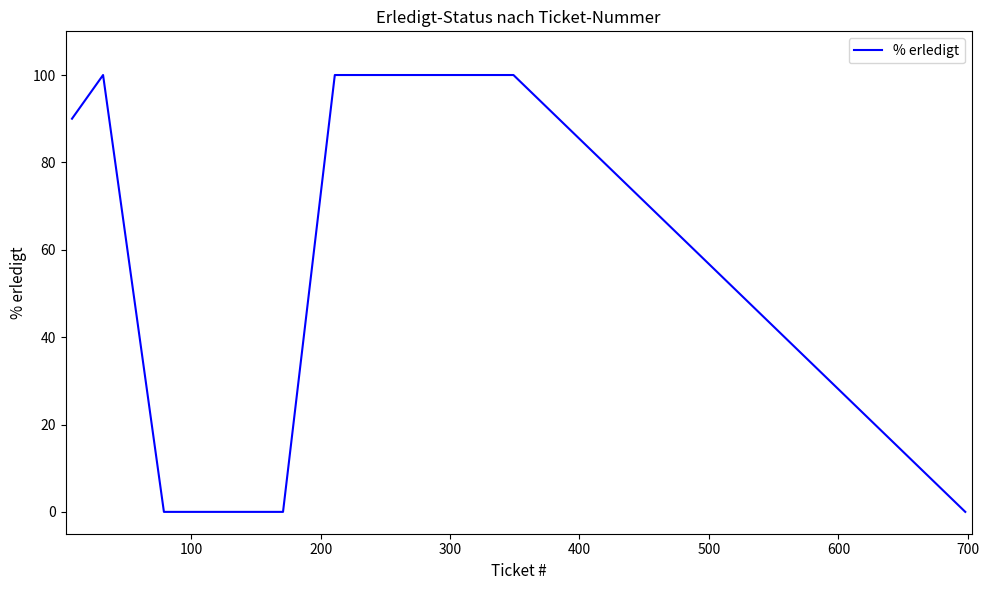

What is the difference between the maximum and minimum values?

100